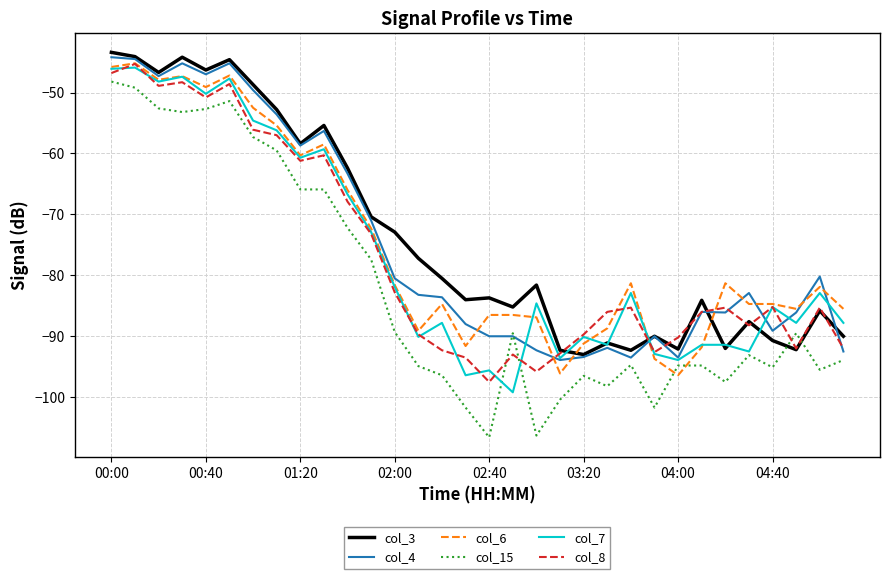

Which series has the widest spread of values?

col_15